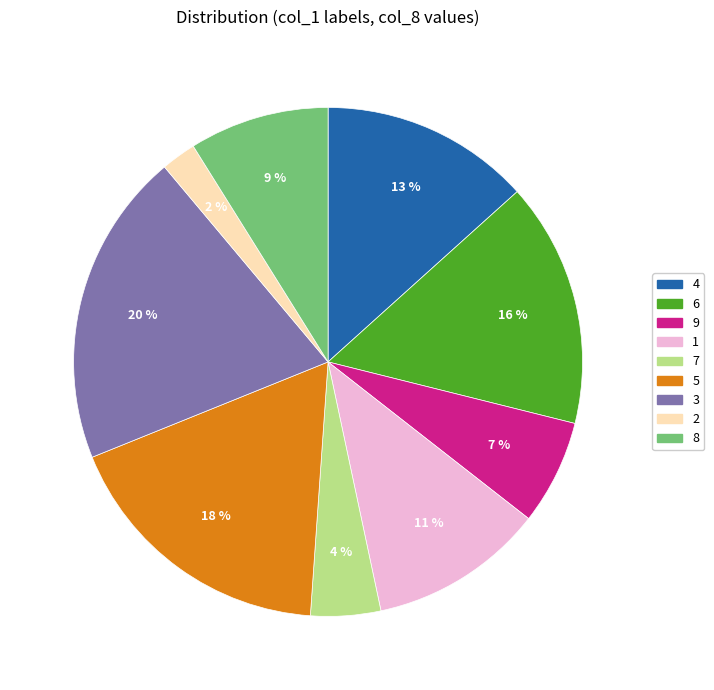

Is there a majority slice in this chart?

No